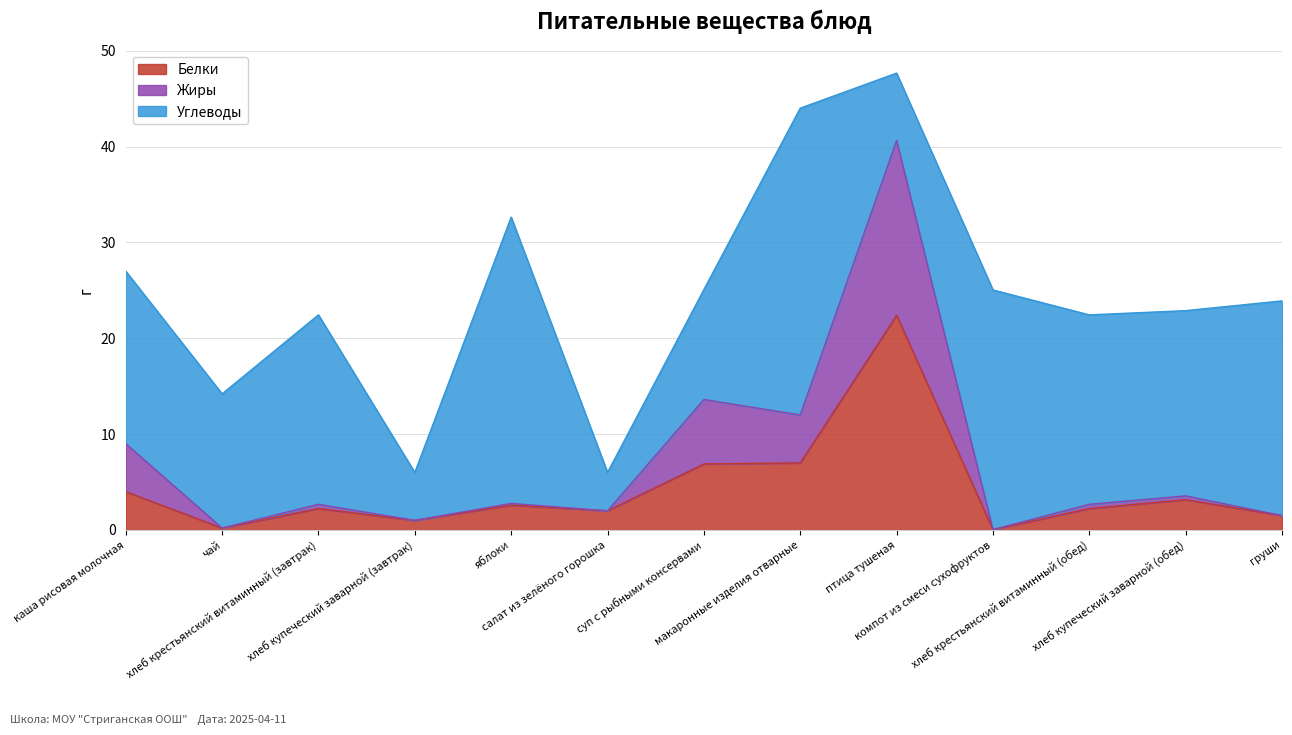

What is the highest value of the Белки series?

22.4